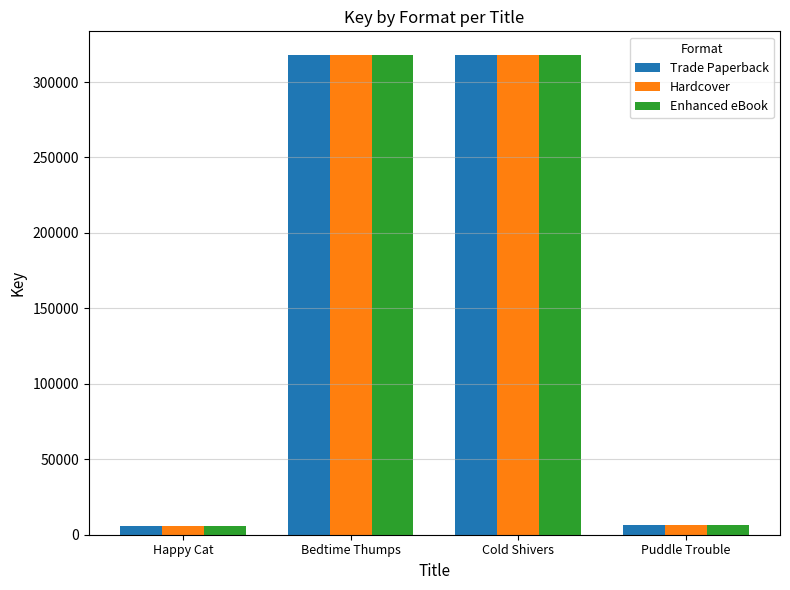

What is the maximum value shown in the chart?

317722